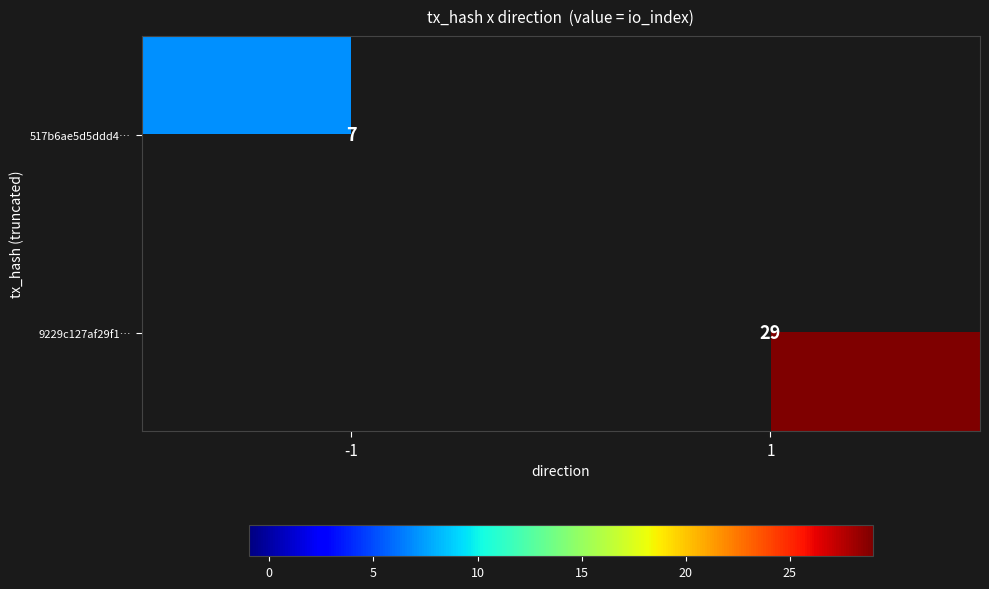

Is it true that 9229c127af29f1… equals 17 at 1?

False